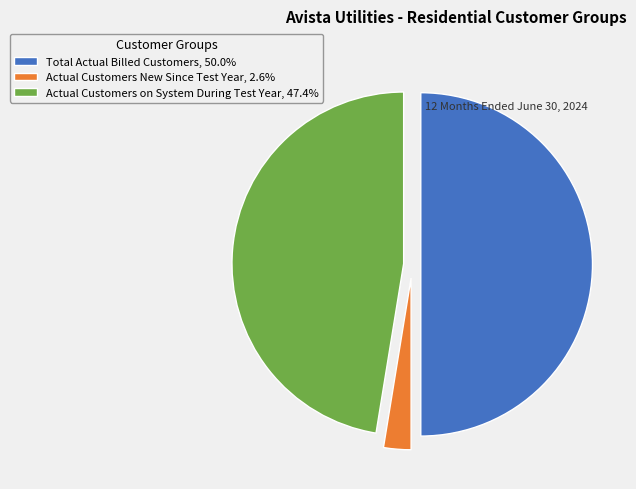

The Actual Customers on System During Test Year slice represents 61% of the pie. True or false?

False